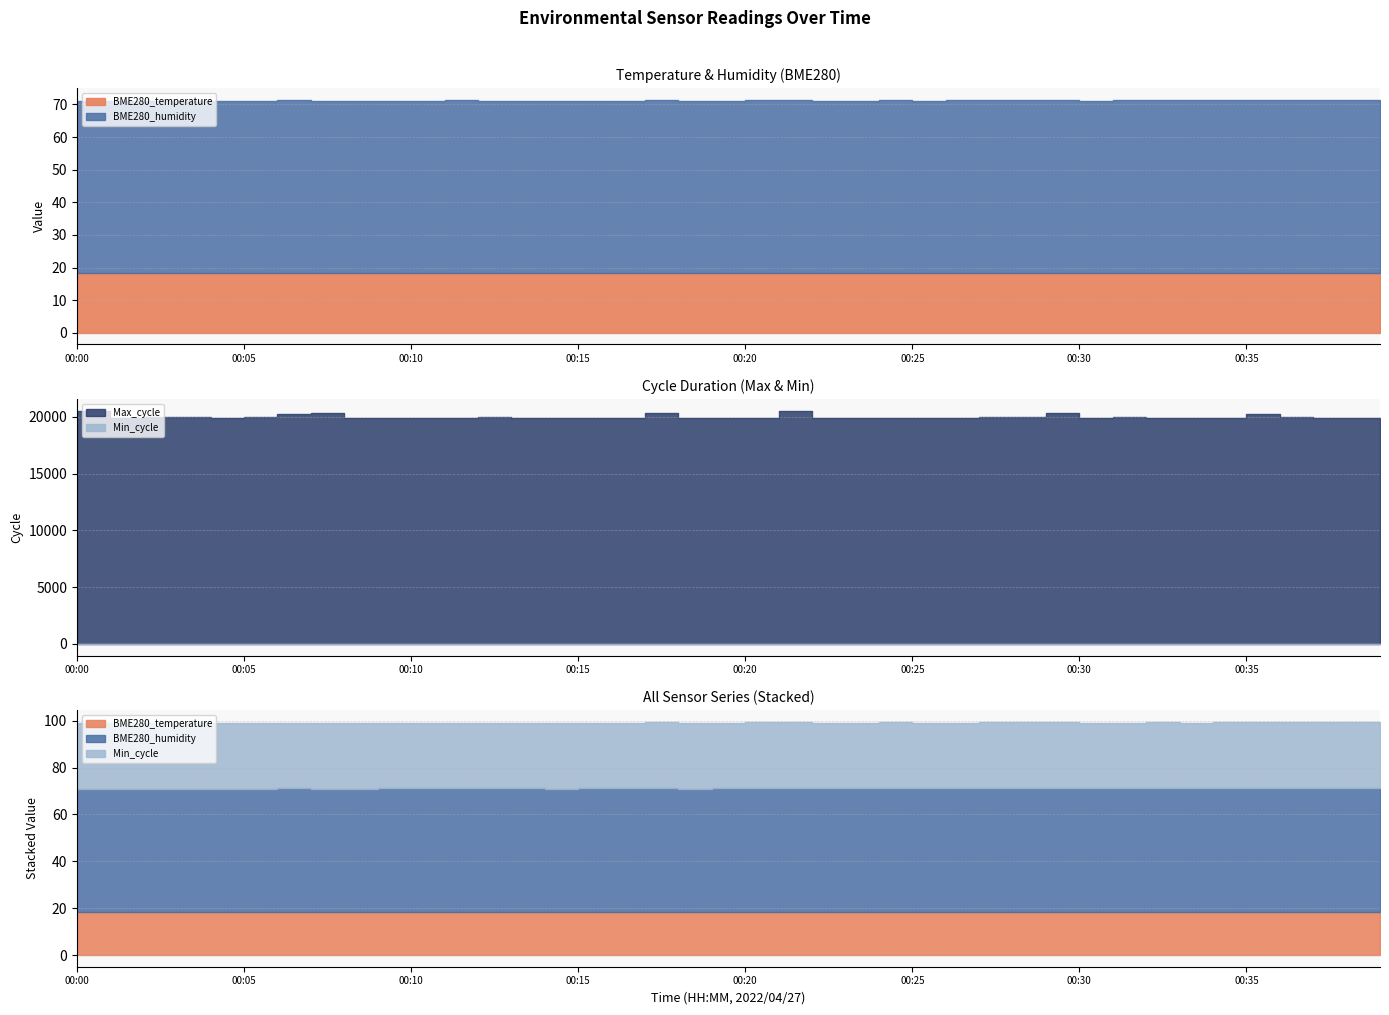

What is the value of the BME280_temperature point at the 11th from the left?

18.3